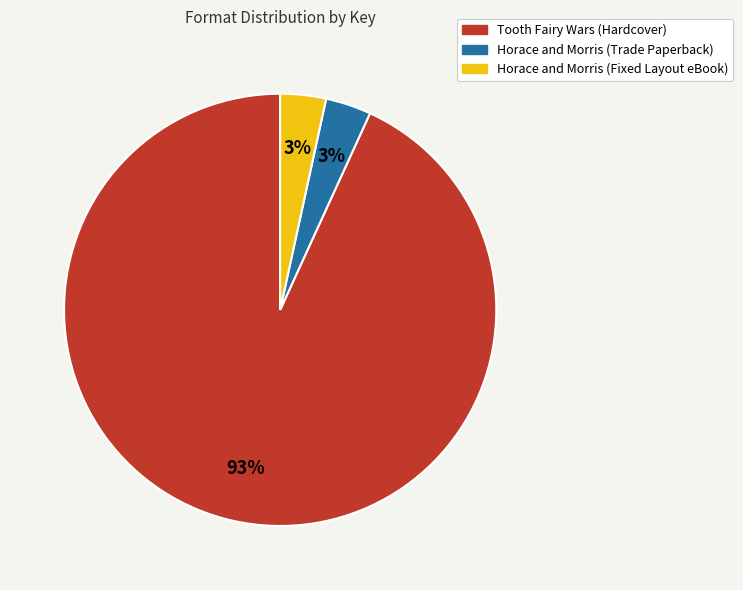

Is there a majority slice in this chart?

Yes